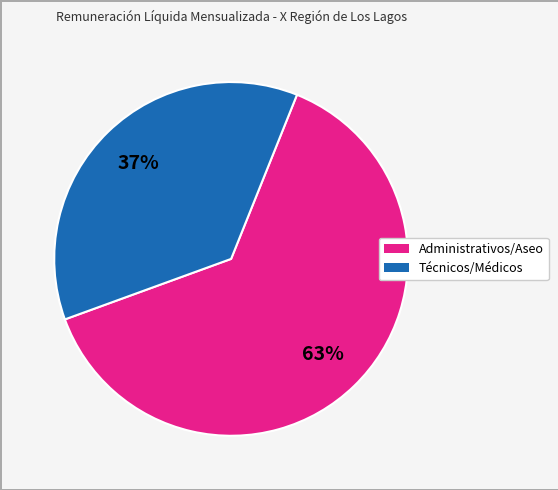

What percentage is the Administrativos/Aseo slice, to the nearest percent?

63%